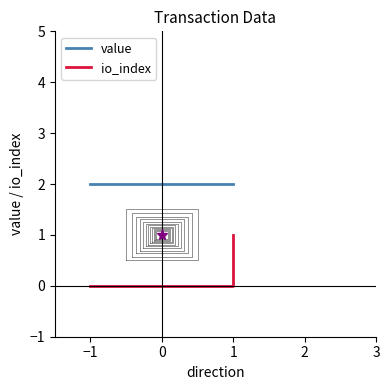

List the series in order of their overall mean, lowest first.

io_index, value